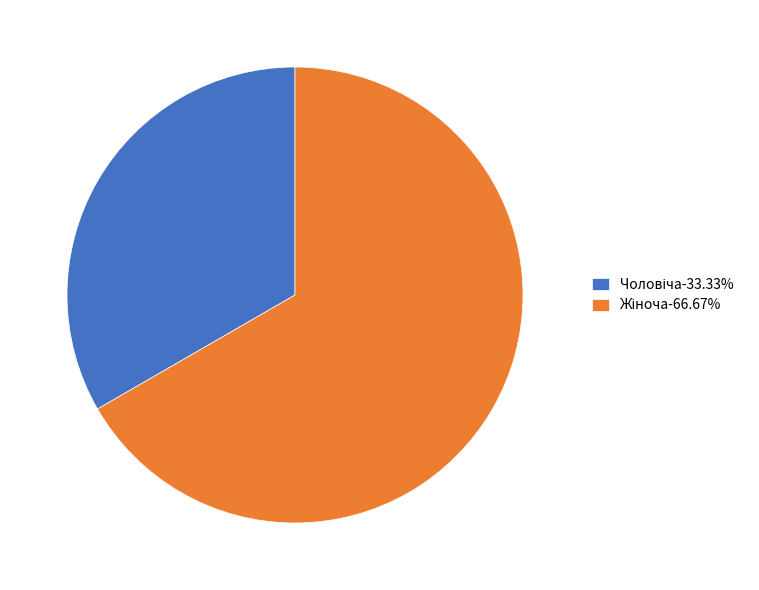

Is there a majority slice in this chart?

Yes